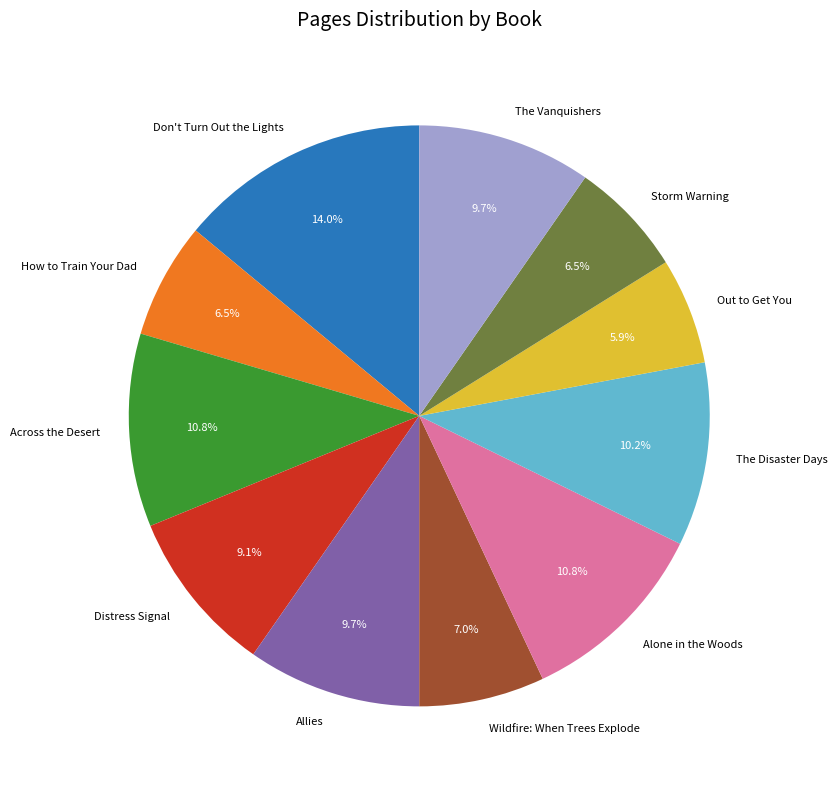

To the nearest percent, what portion does Wildfire: When Trees Explode represent?

7%